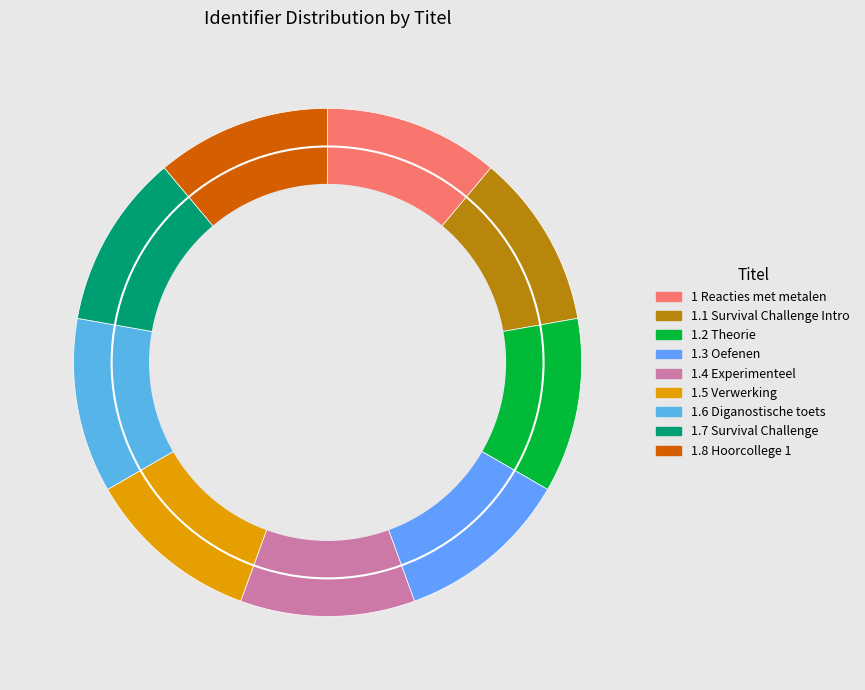

Combined, do 1.8 Hoorcollege 1 and 1 Reacties met metalen account for over 50%?

No